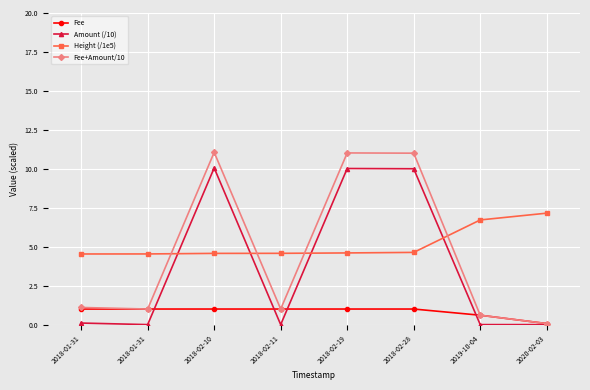

Which series has the largest range (max minus min)?

Fee+Amount/10